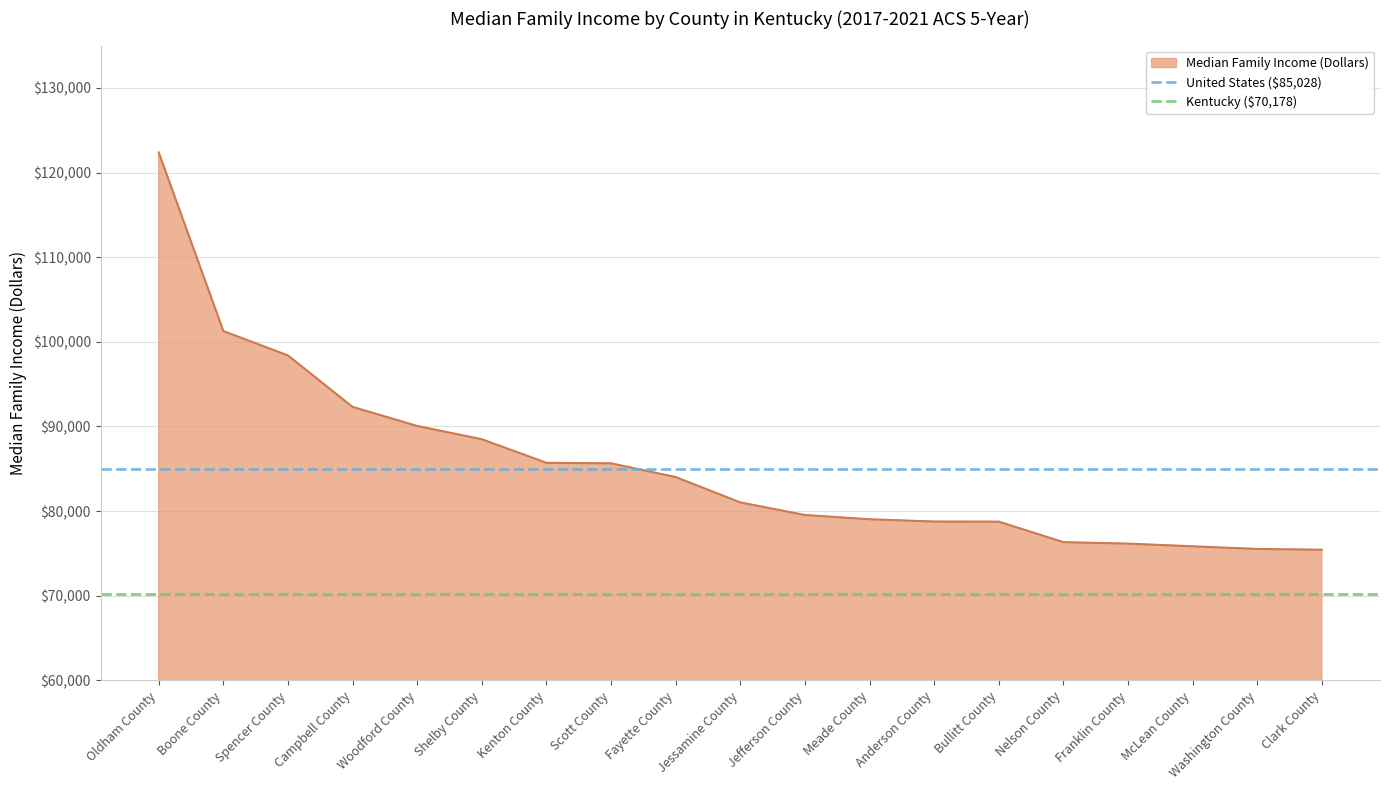

What is the difference between the highest and lowest values at Oldham County?

14850